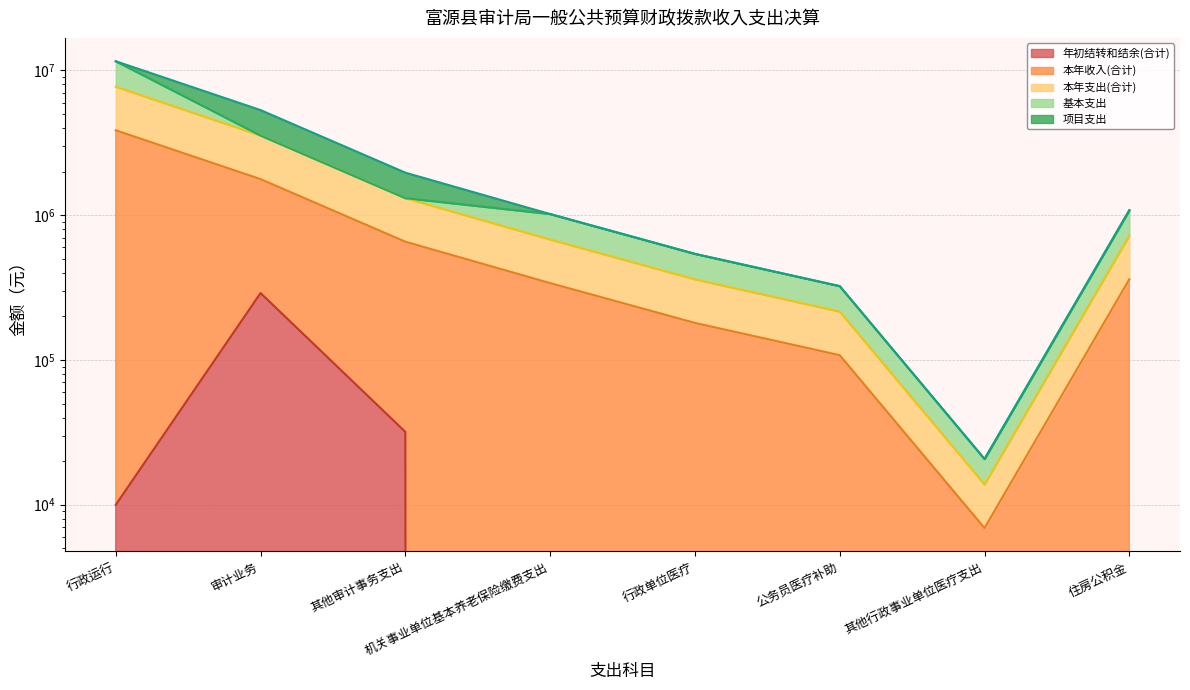

Where is 本年支出(合计) nearest to the value 1933651?

审计业务